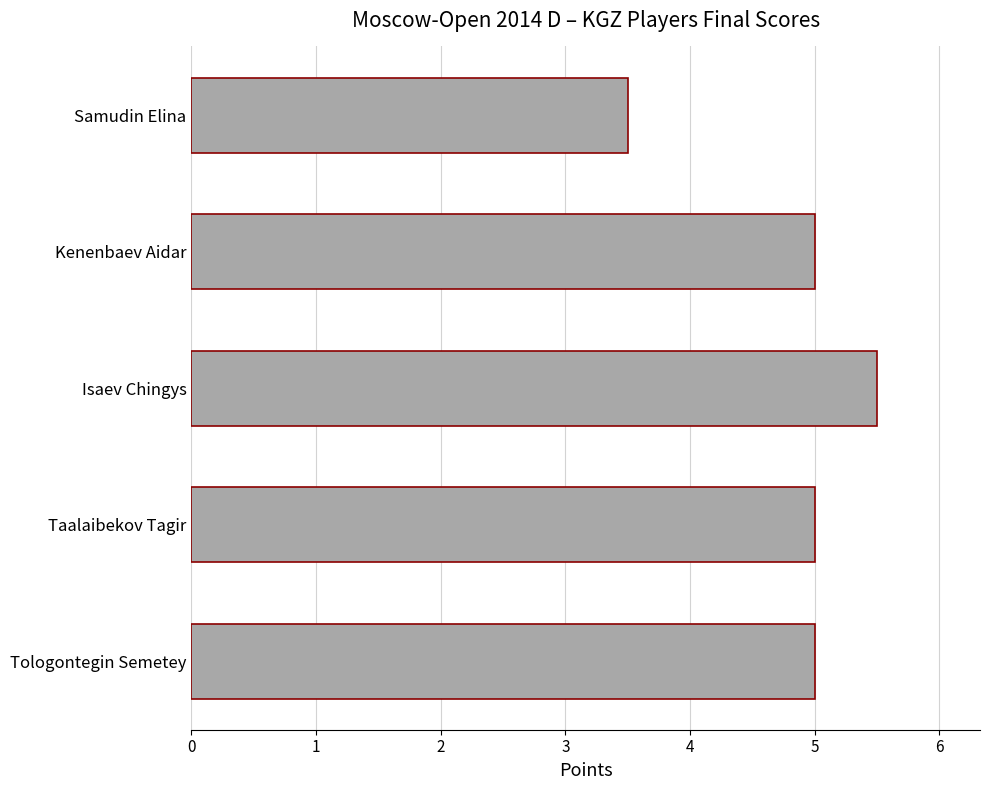

Where is the data nearest to the value 4?

Samudin Elina